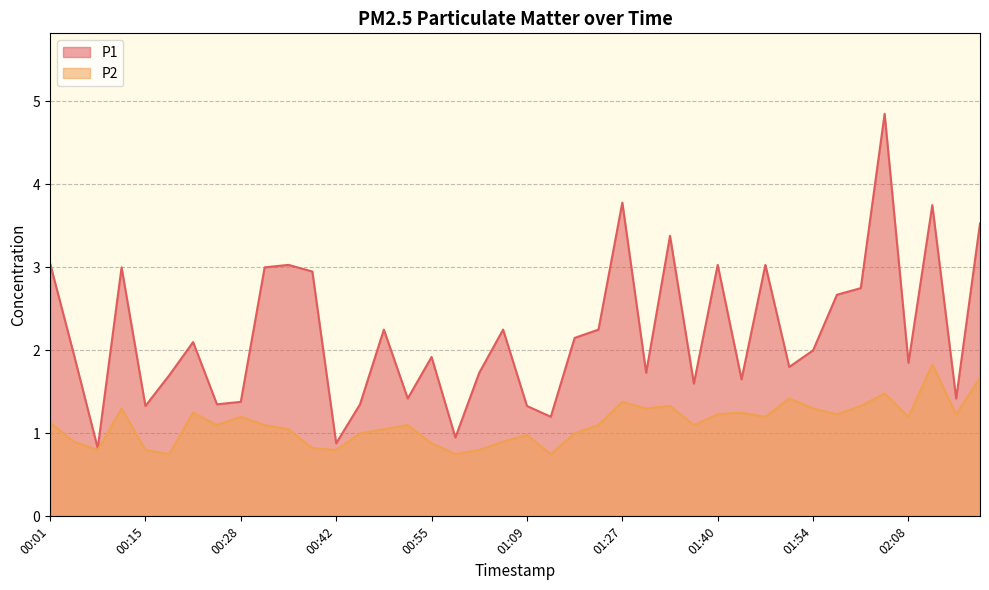

Which label corresponds to the largest value in the chart?

02:04